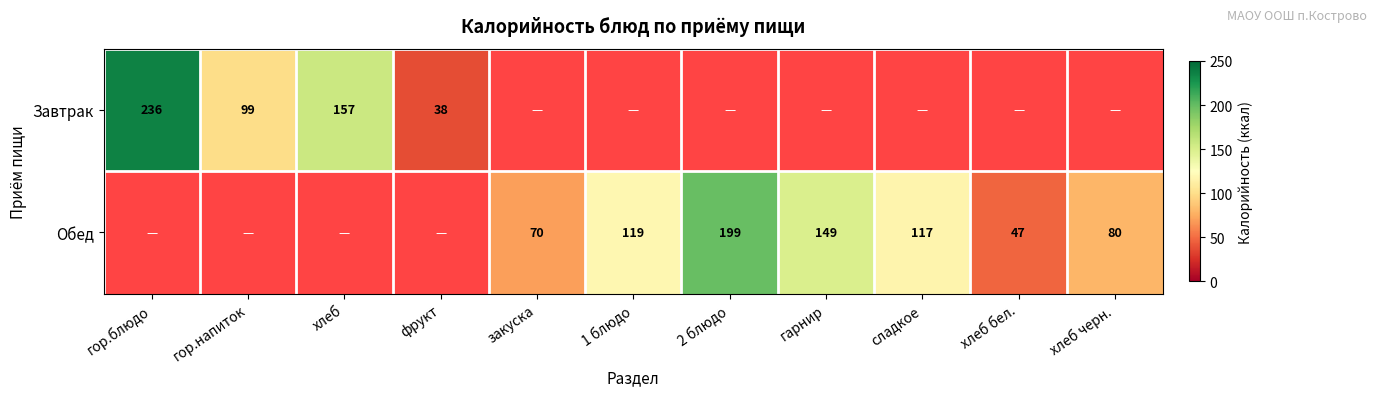

Is the value of Завтрак at гор.напиток greater than the value of Обед at закуска?

Yes